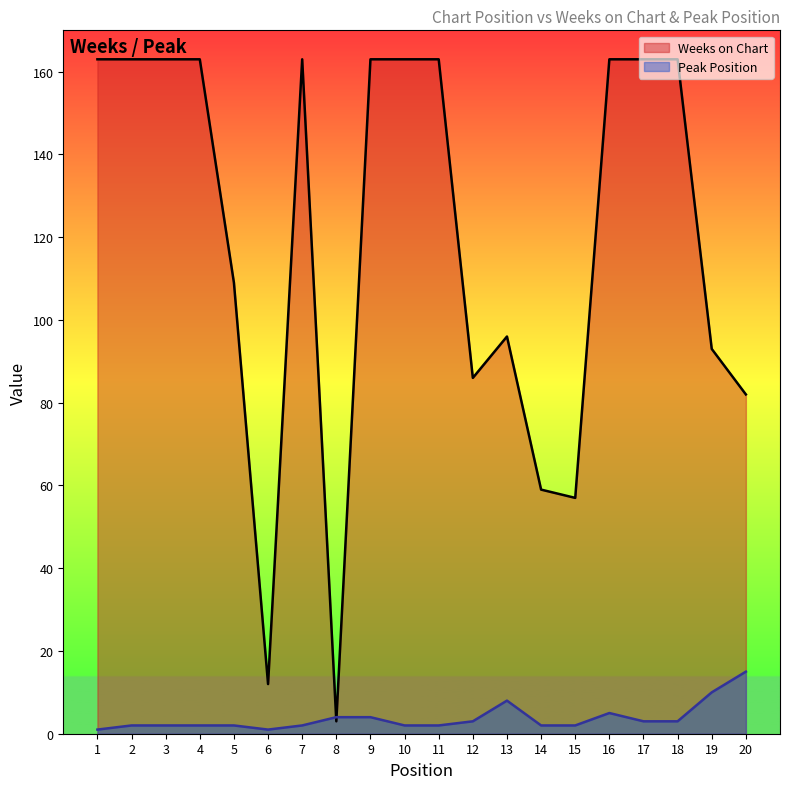

Reading right to left, extract all data points from this chart.

Weeks on Chart: 20=82	19=93	18=163	17=163	16=163	15=57	14=59	13=96	12=86	11=163	10=163	9=163	8=3	7=163	6=12	5=109	4=163	3=163	2=163	1=163
Peak Position: 20=15	19=10	18=3	17=3	16=5	15=2	14=2	13=8	12=3	11=2	10=2	9=4	8=4	7=2	6=1	5=2	4=2	3=2	2=2	1=1